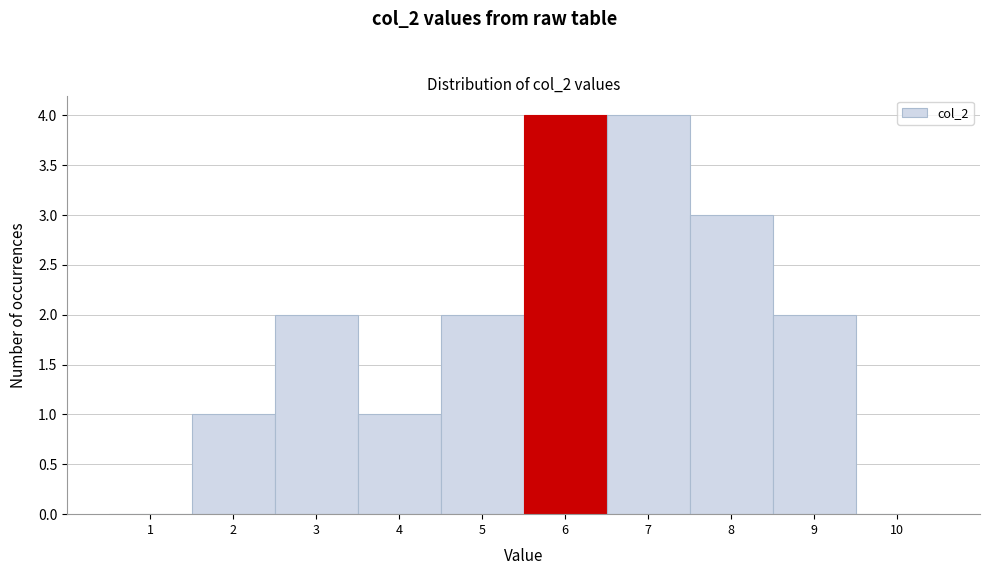

Reading left to right, transcribe all the data shown in this chart.

1=0	2=1	3=2	4=1	5=2	6=4	7=4	8=3	9=2	10=0